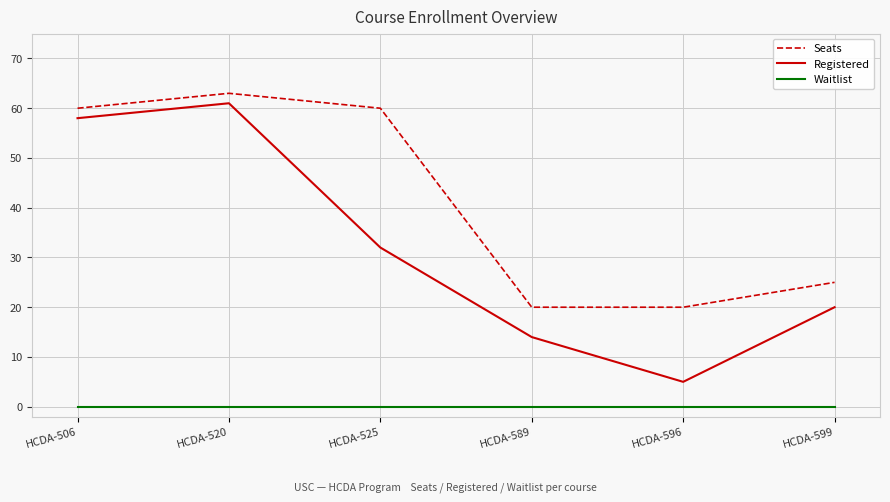

At which category does Registered reach its first local valley?

HCDA-596